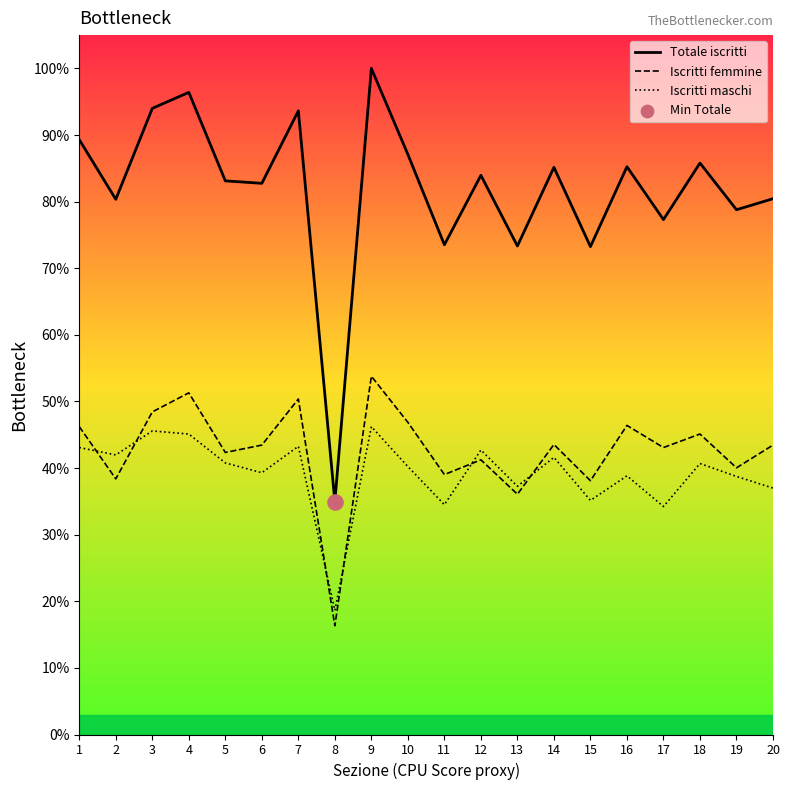

Which series has the largest total across all categories?

Totale iscritti